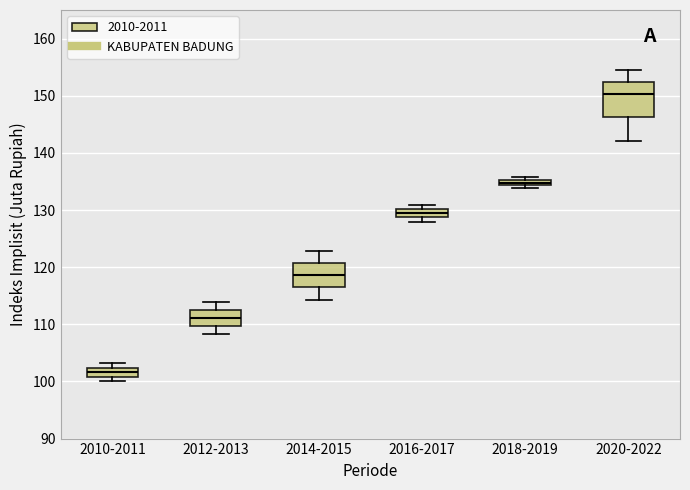

Which box's median line is the highest?

2020-2022